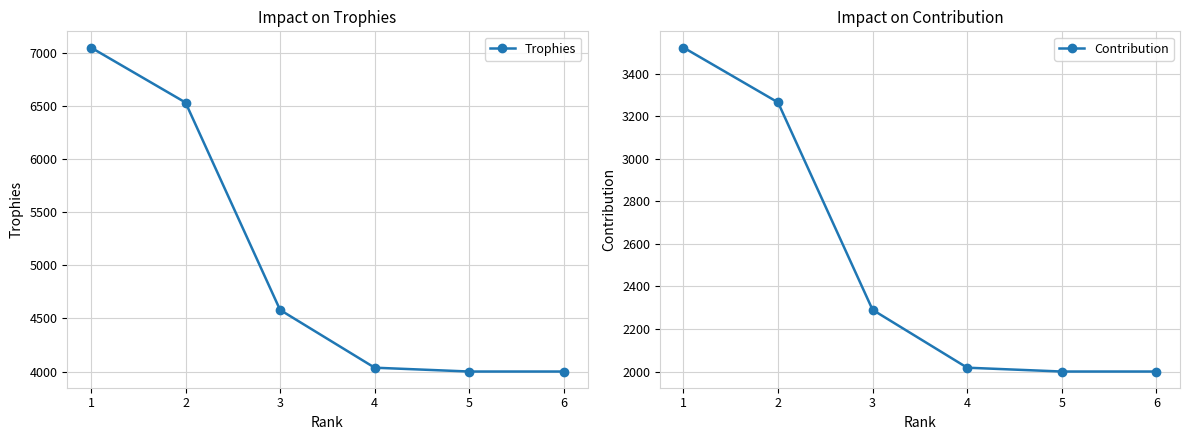

Which series has the largest total across all categories?

Trophies